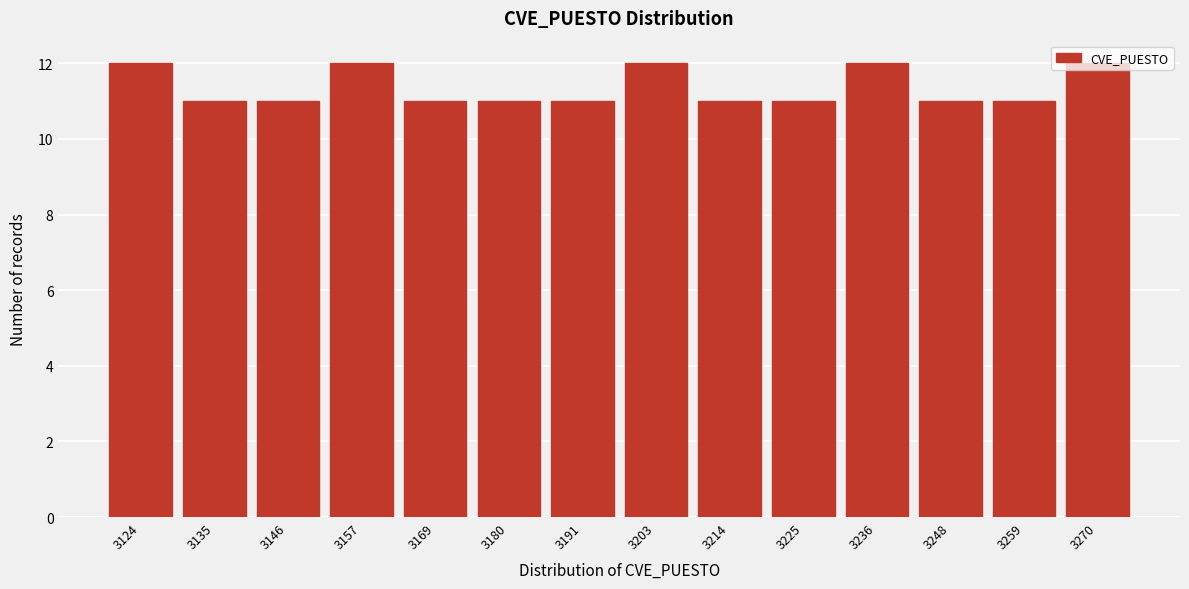

What is the value of the 5th bar from the left?

11